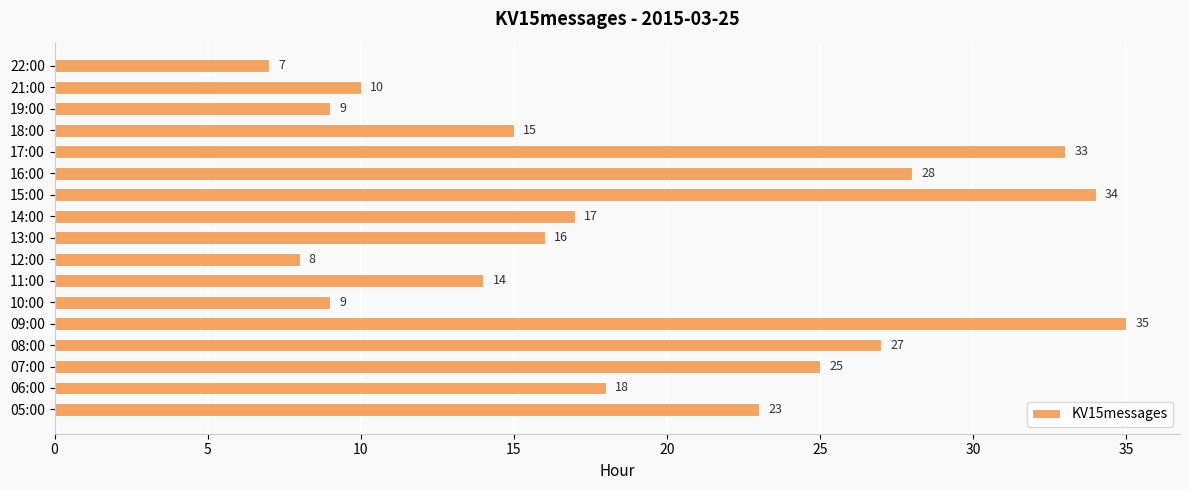

What is the sum of the values at 10:00 and 05:00?

32